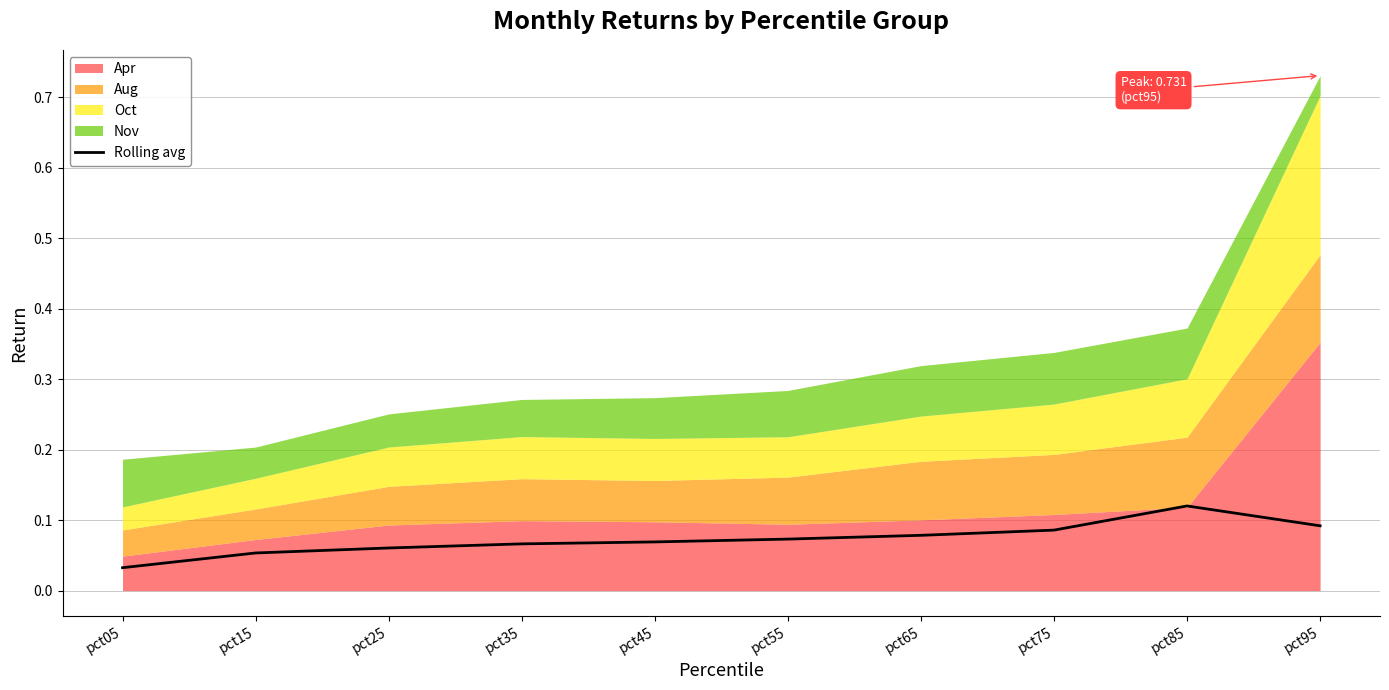

Does the chart display data point markers on the line(s)?

No